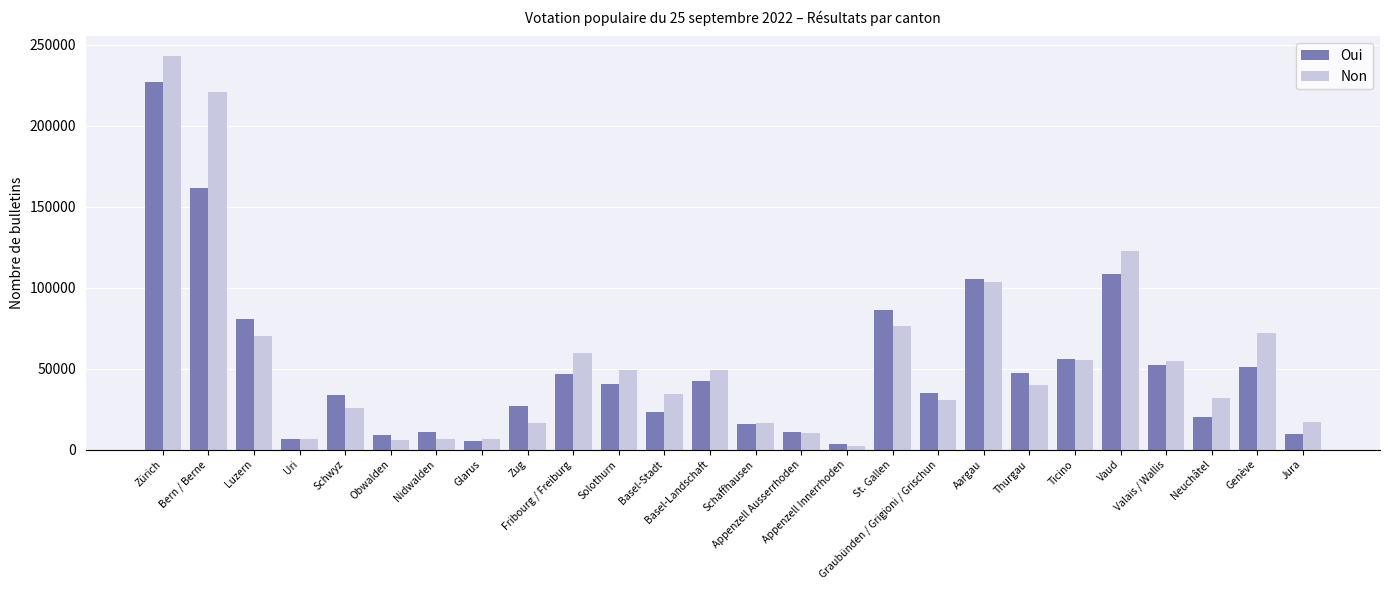

What is the total value across all series at Vaud?

231408